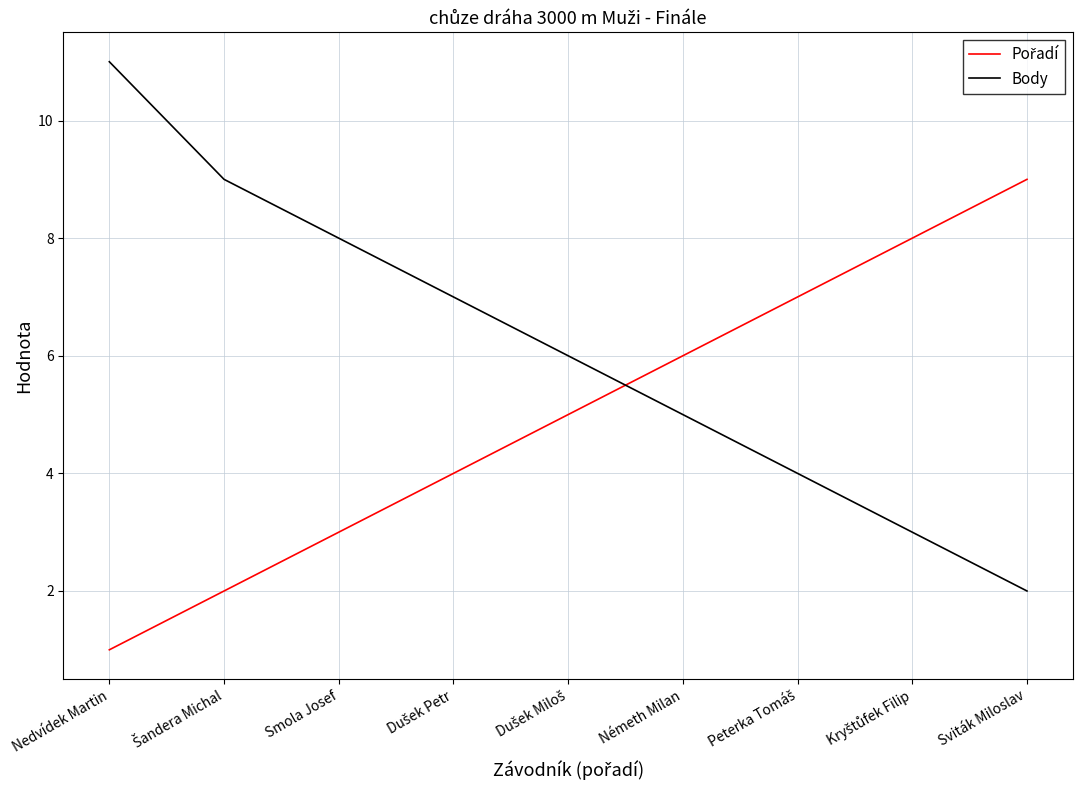

What position from the left is Smola Josef?

3